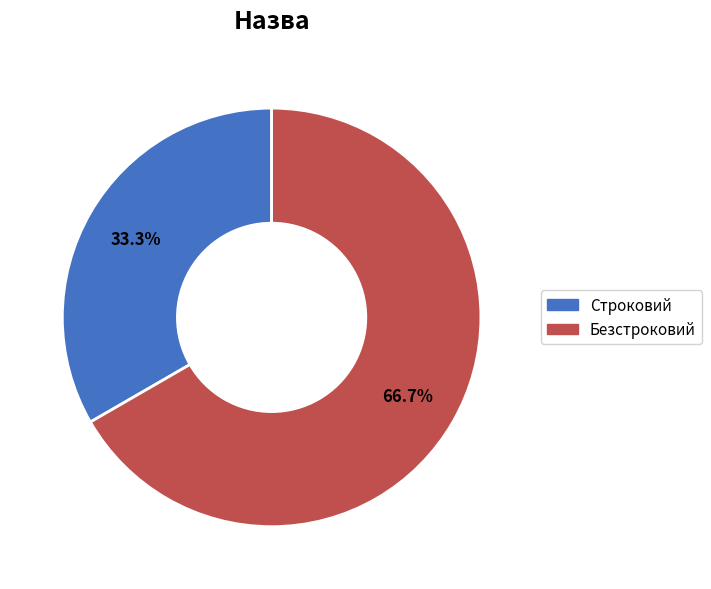

How many segments does this pie chart have?

2